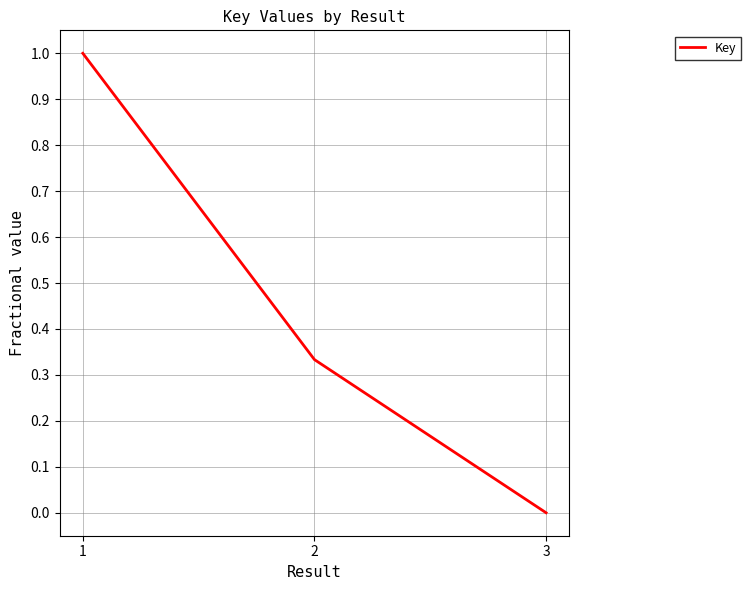

How many positive values are there?

2